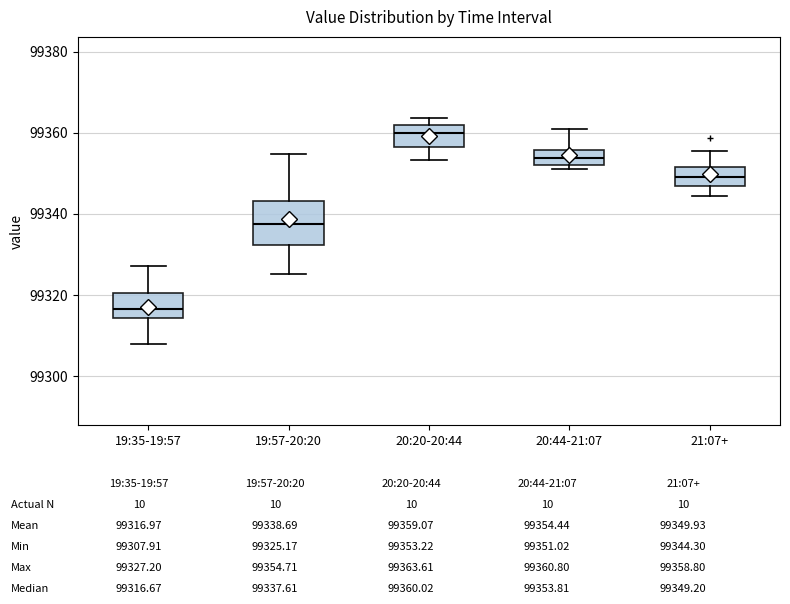

Which box's median line is the highest?

20:20-20:44